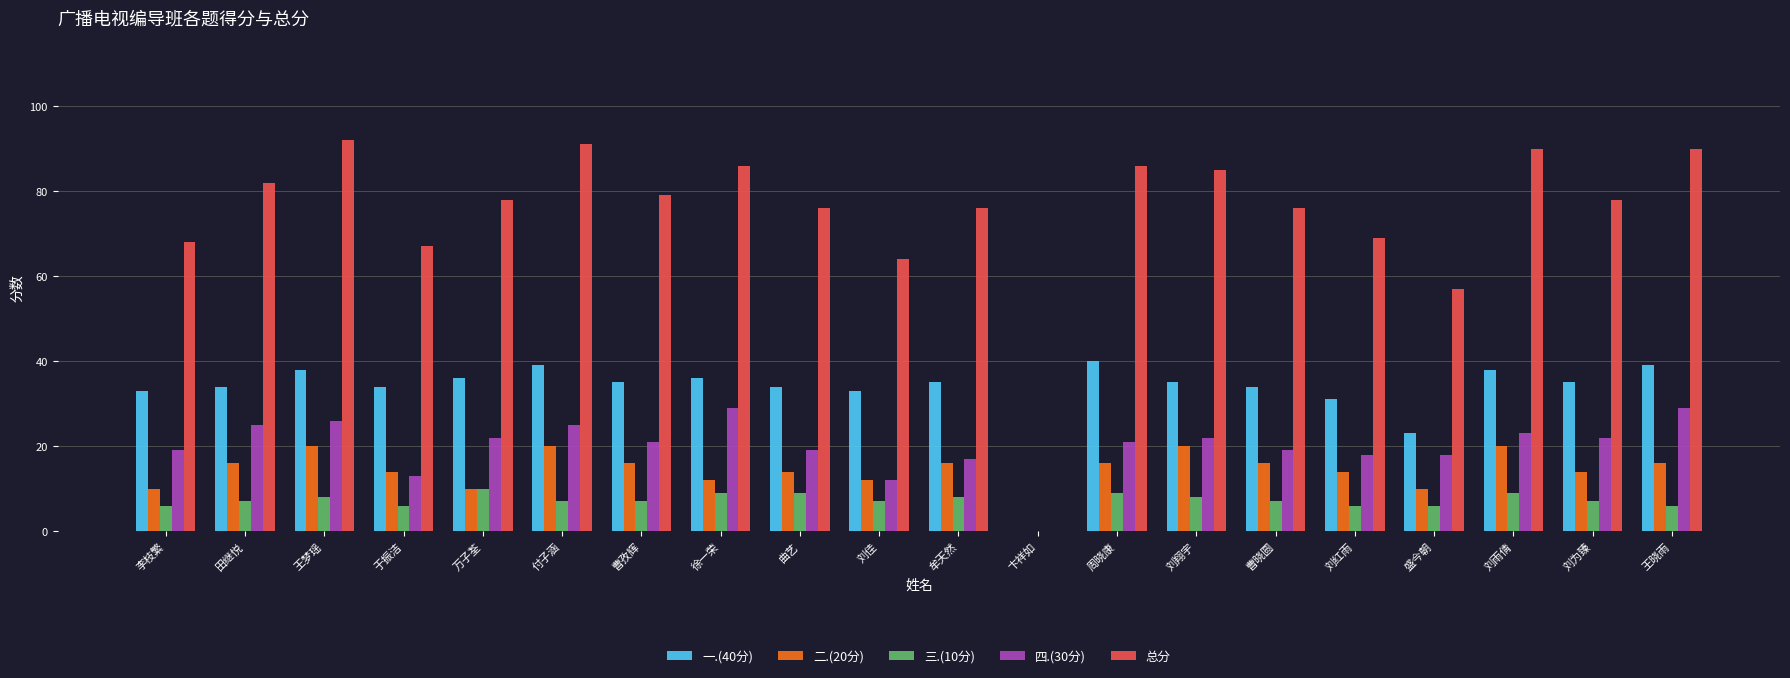

The value of 四.(30分) at 曲艺 is 19. True or false?

True